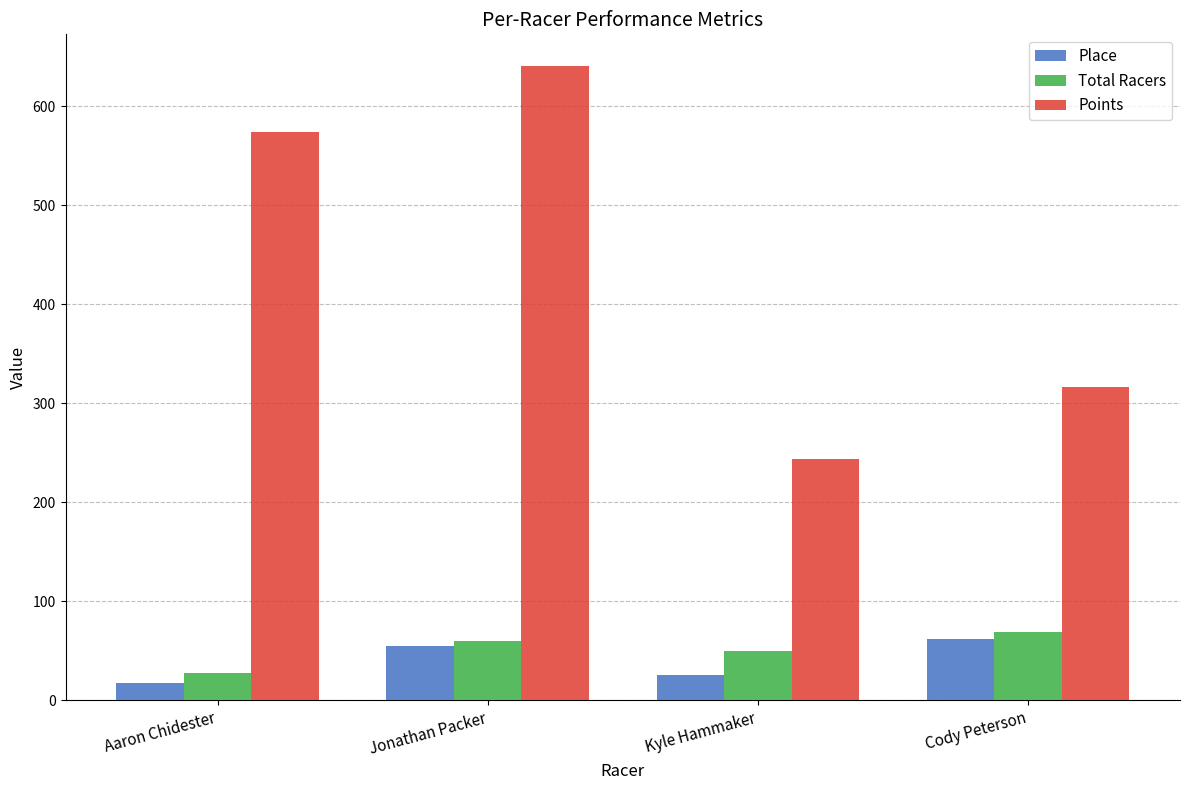

What is the greatest value displayed?

640.6